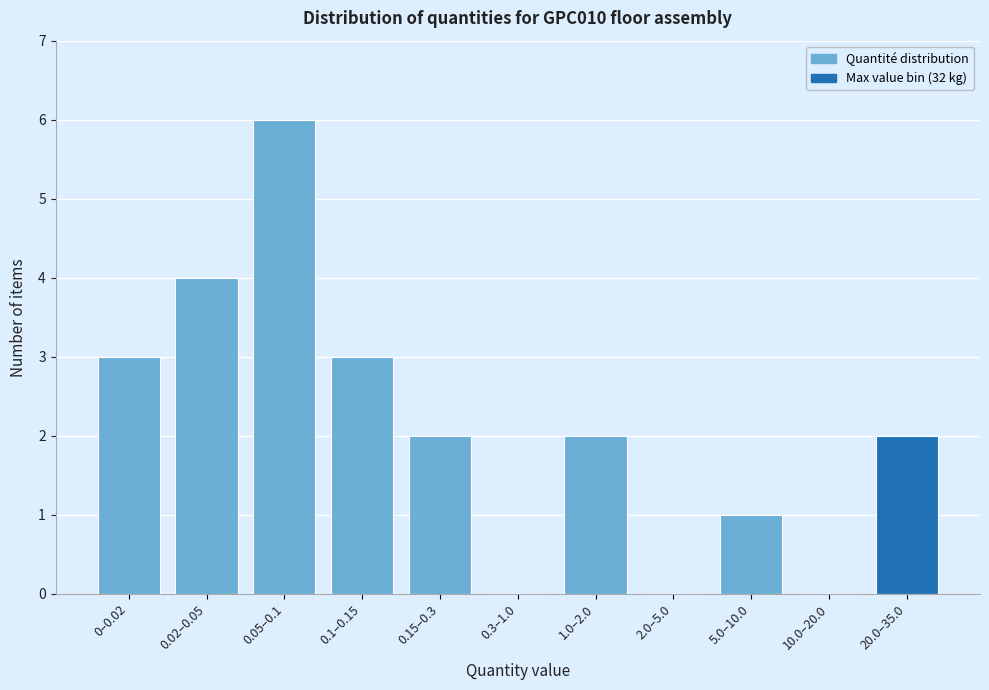

Reading left to right, transcribe all the data shown in this chart.

0–0.02=3	0.02–0.05=4	0.05–0.1=6	0.1–0.15=3	0.15–0.3=2	0.3–1.0=0	1.0–2.0=2	2.0–5.0=0	5.0–10.0=1	10.0–20.0=0	20.0–35.0=2